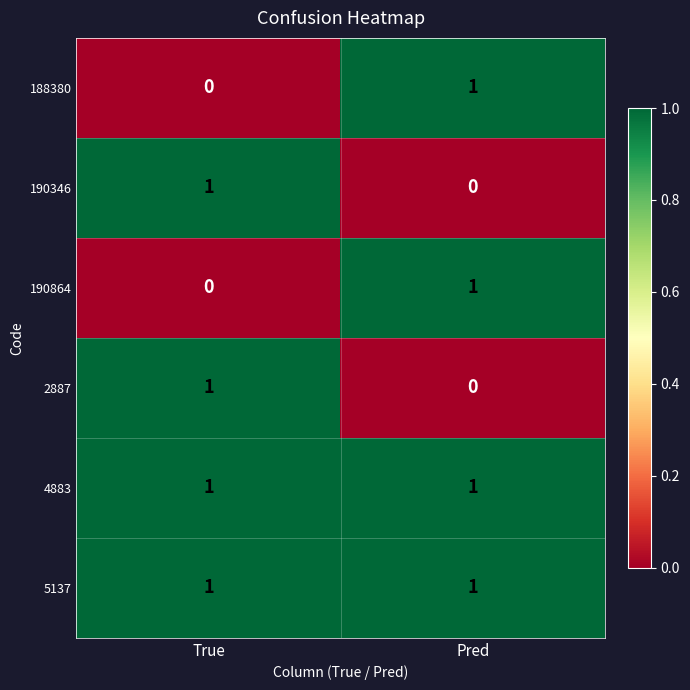

The 190864 series shows 1 at Pred. True or false?

True